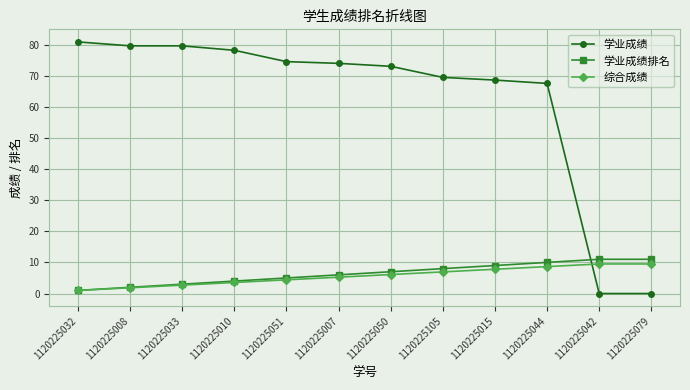

Does the chart display data point markers on the line(s)?

Yes